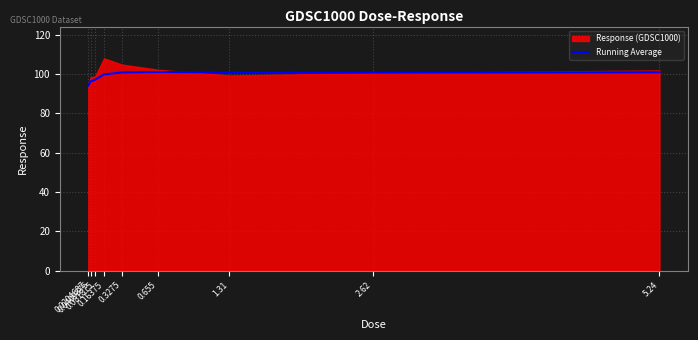

What is the lowest value of the Running Average series?

94.1